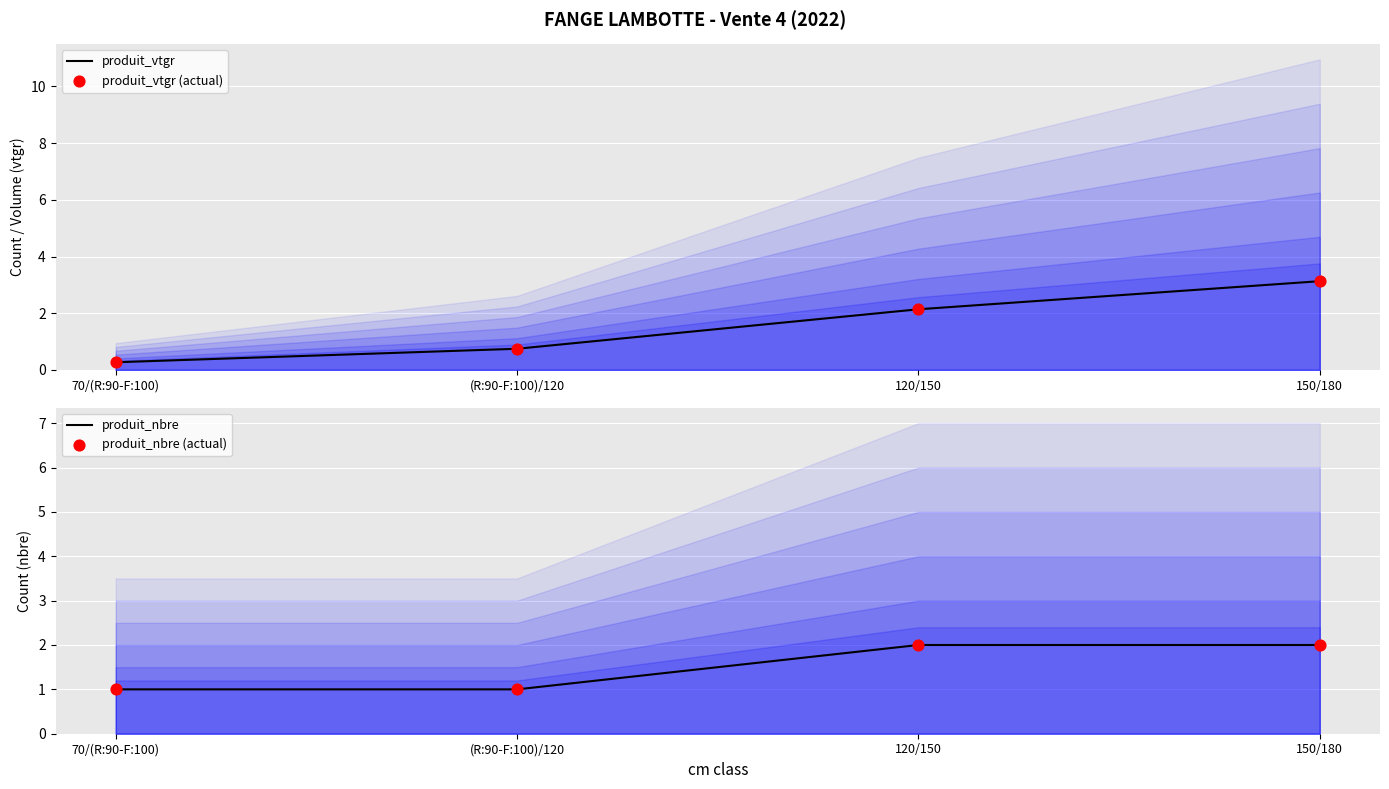

What is the total value across all series at (R:90-F:100)/120?

3.5